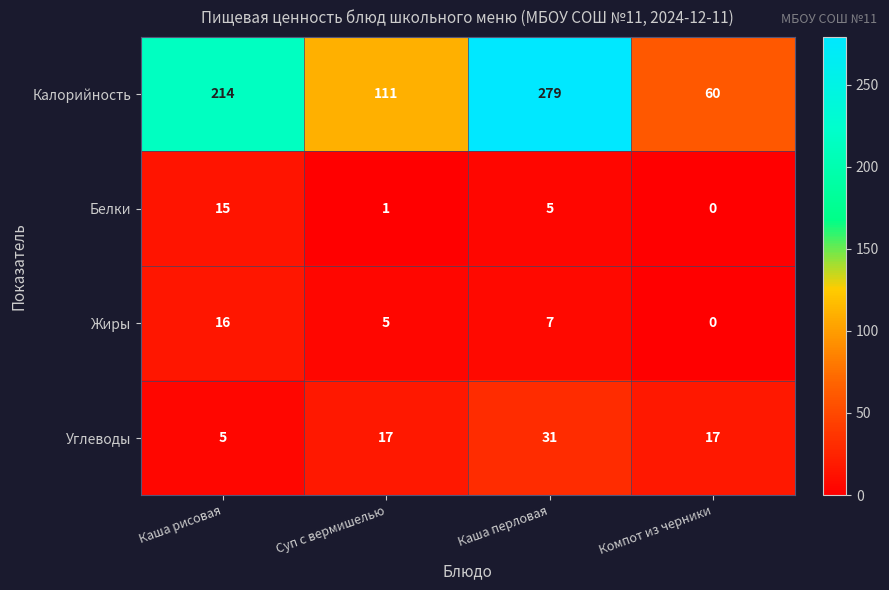

Read the Жиры value at Каша рисовая, to the nearest 10.

20